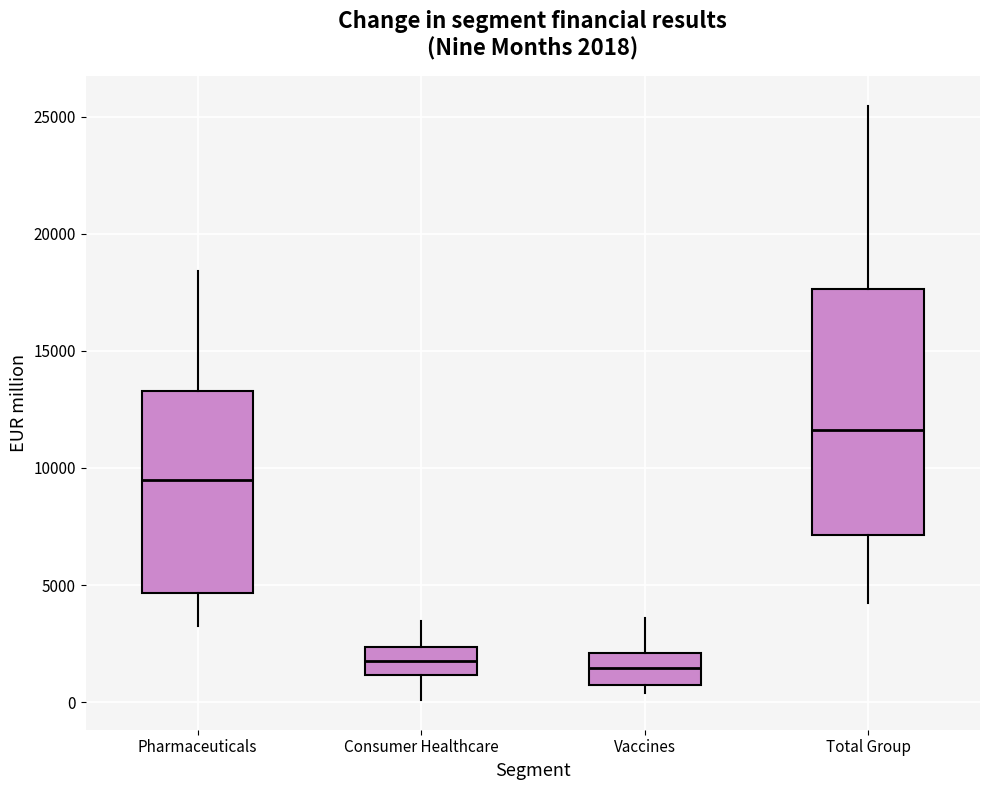

Comparing the boxes themselves (not the whiskers), which one is the tallest?

Total Group